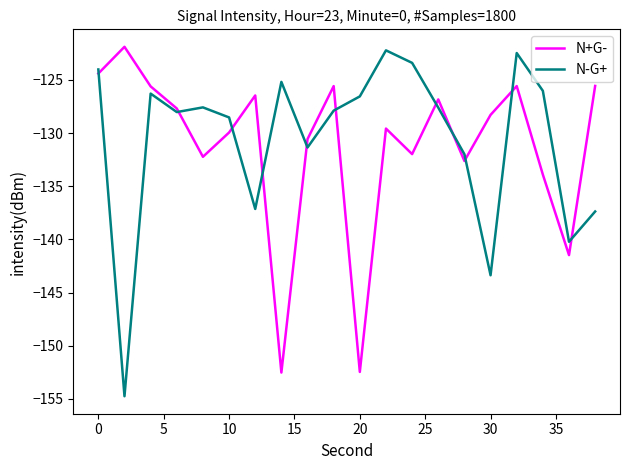

Which series has the widest spread of values?

N-G+